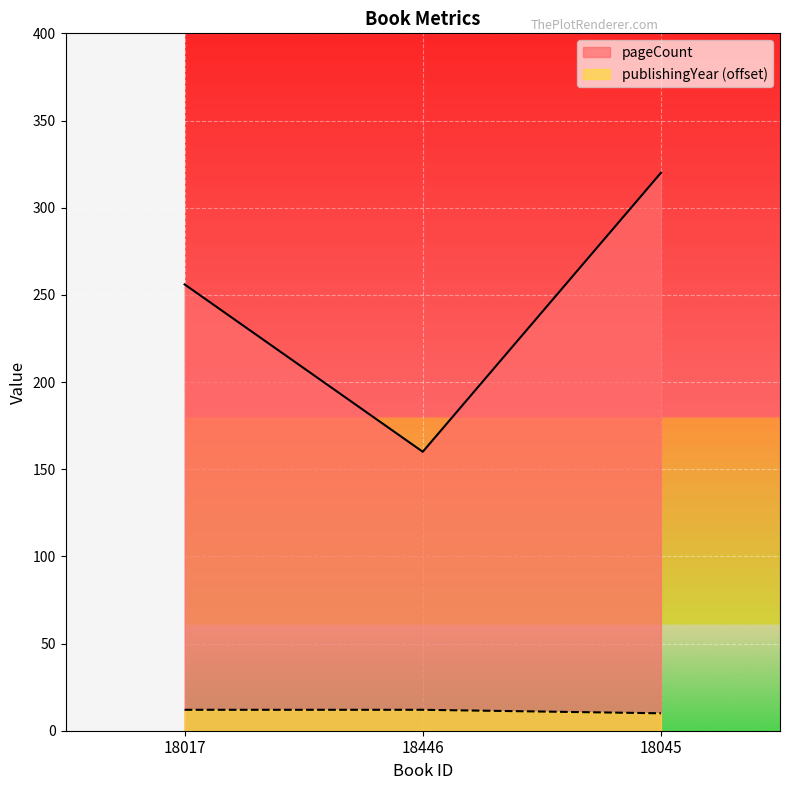

Reading left to right, list all the values displayed in this chart.

pageCount: 18017=256	18446=160	18045=320
publishingYear: 18017=12	18446=12	18045=10